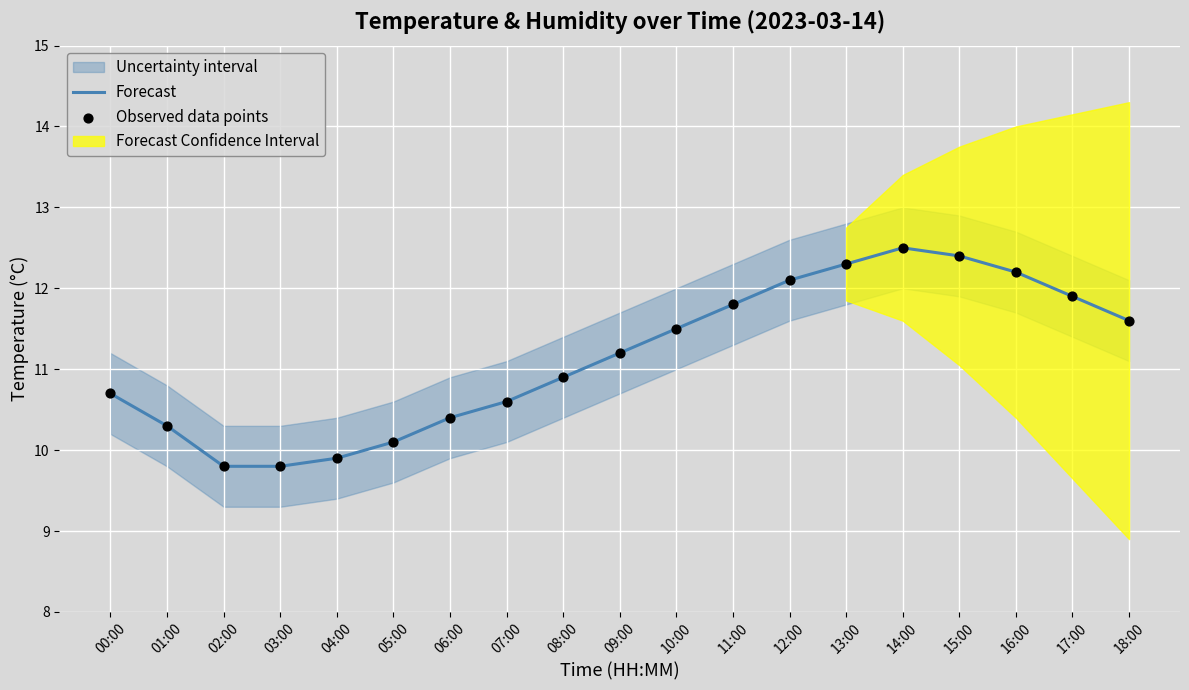

Which series has the largest total across all categories?

Forecast